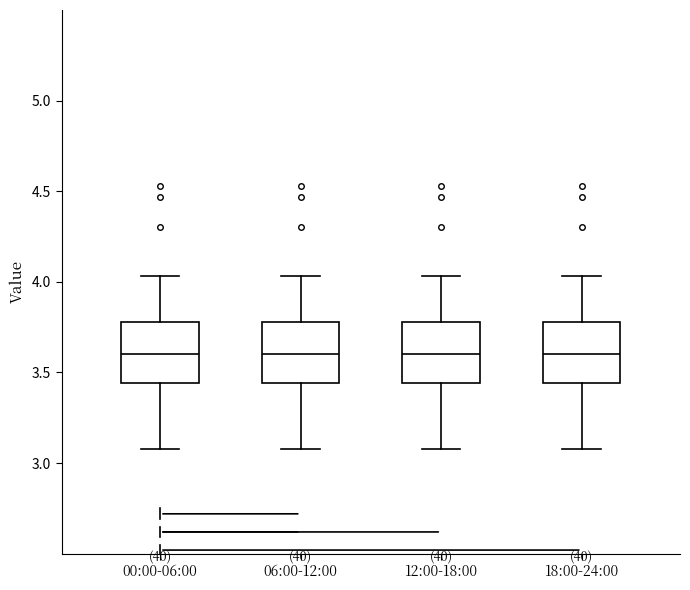

Reading left to right, transcribe this box plot: for each box, give where its median line is, the range the box spans, and where its two whiskers end, as read against the y-axis. The values are not printed on the chart, so give them approximately, as read against the axis.

00:00-06:00: median 3.60, box 3.45 to 3.80, whiskers 3.10 to 4.05
06:00-12:00: median 3.60, box 3.45 to 3.80, whiskers 3.10 to 4.05
12:00-18:00: median 3.60, box 3.45 to 3.80, whiskers 3.10 to 4.05
18:00-24:00: median 3.60, box 3.45 to 3.80, whiskers 3.10 to 4.05